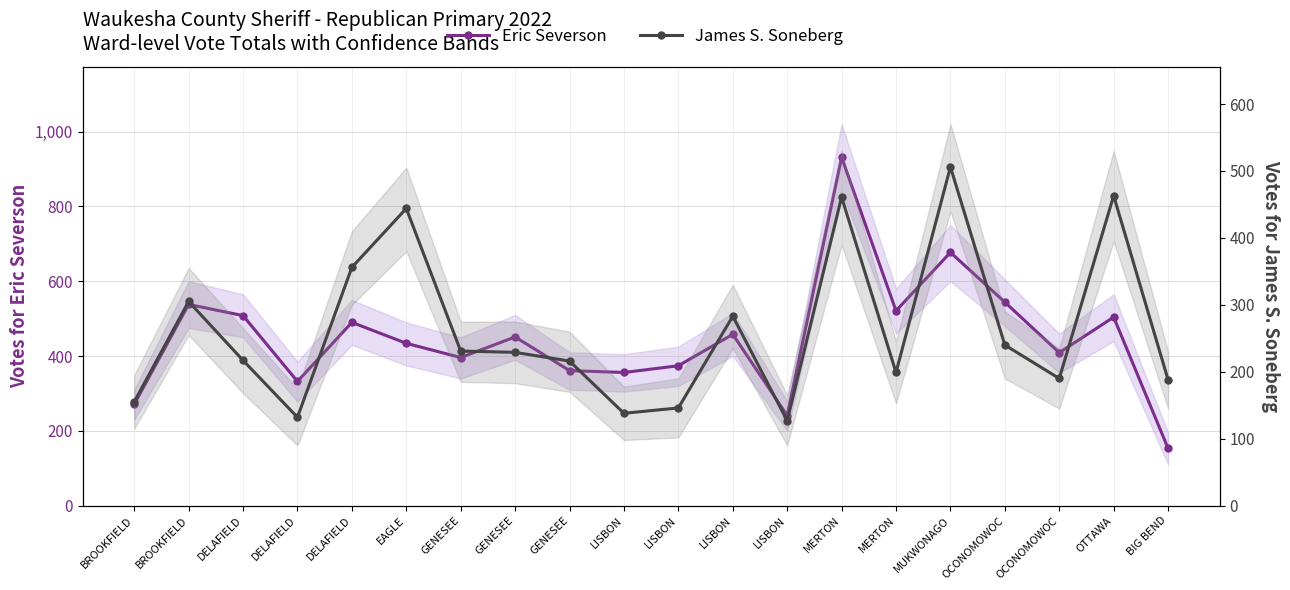

At which category is the sum across all series the highest?

MERTON